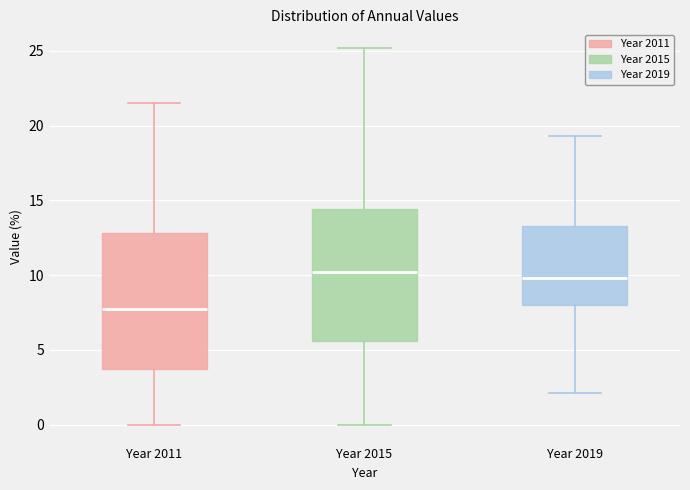

Reading left to right, transcribe this box plot: for each box, give where its median line is, the range the box spans, and where its two whiskers end, as read against the y-axis. The values are not printed on the chart, so give them approximately, as read against the axis.

Year 2011: median 8.0, box 4.0 to 13.0, whiskers 0.0 to 21.5
Year 2015: median 10.0, box 5.5 to 14.5, whiskers 0.0 to 25.0
Year 2019: median 10.0, box 8.0 to 13.5, whiskers 2.0 to 19.5